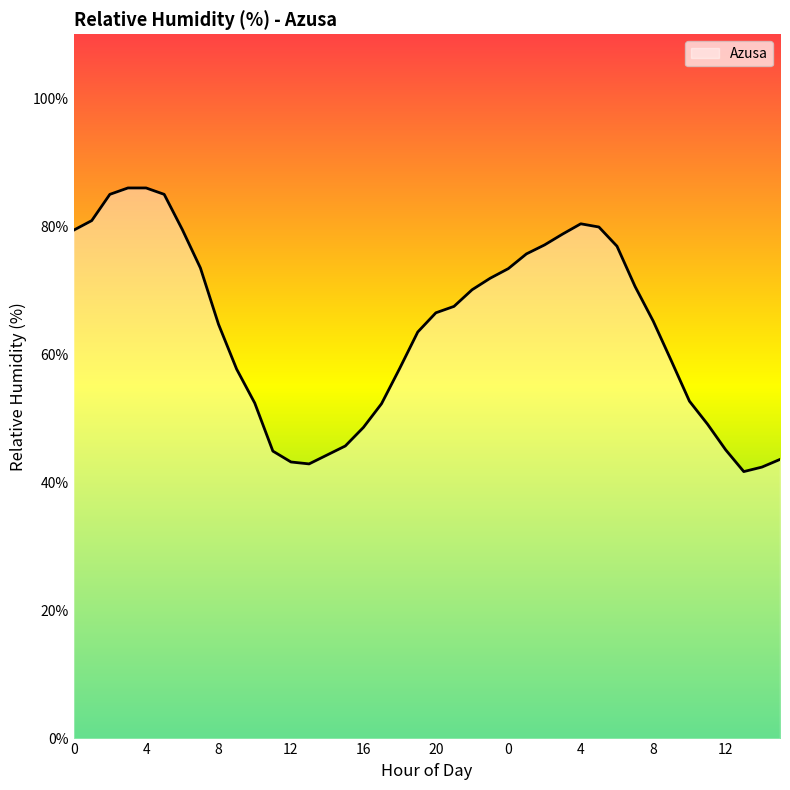

How many lines are shown in the chart?

1